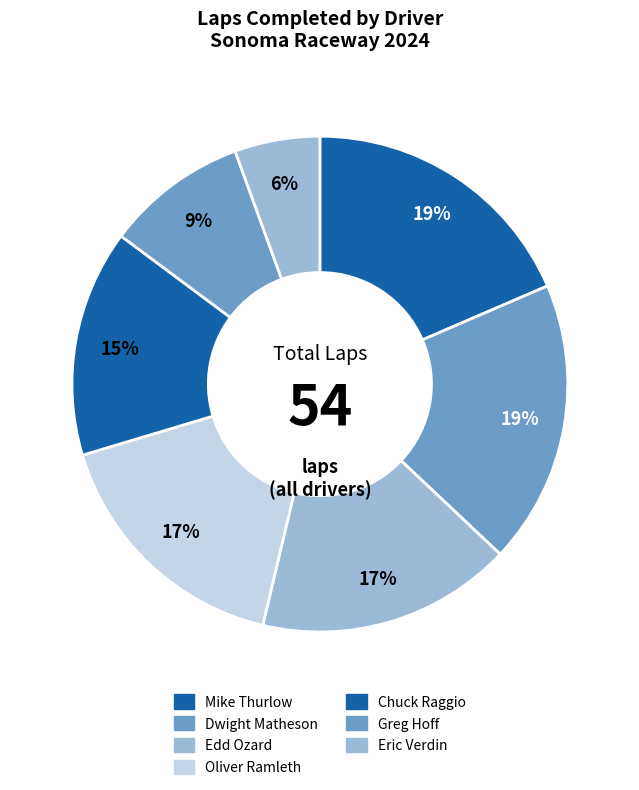

Is it true that Eric Verdin is 18% of the pie?

False